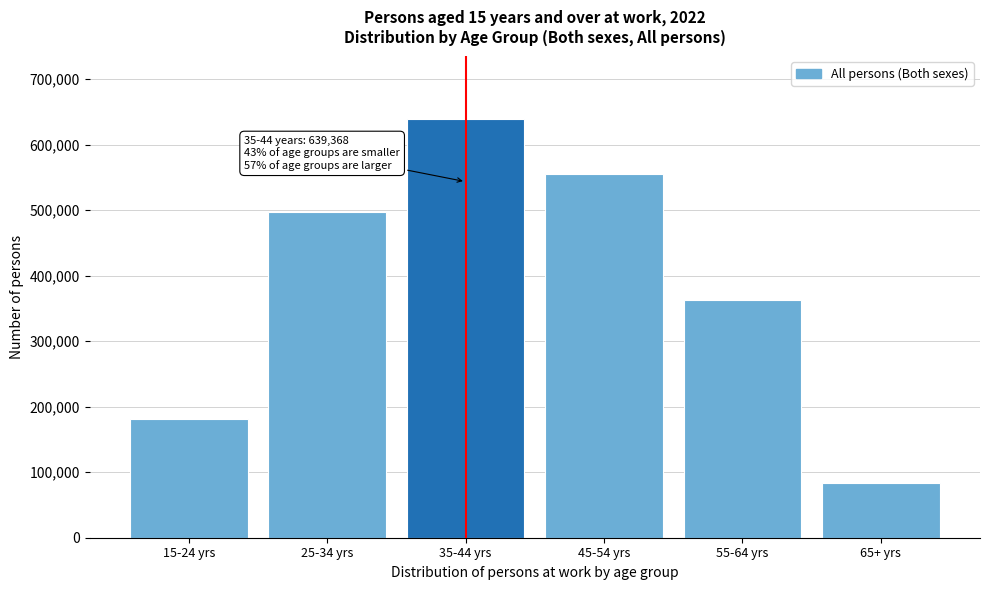

Reading left to right, transcribe all the data shown in this chart.

15-24 yrs=180708	25-34 yrs=497618	35-44 yrs=639368	45-54 yrs=555870	55-64 yrs=363247	65+ yrs=83486